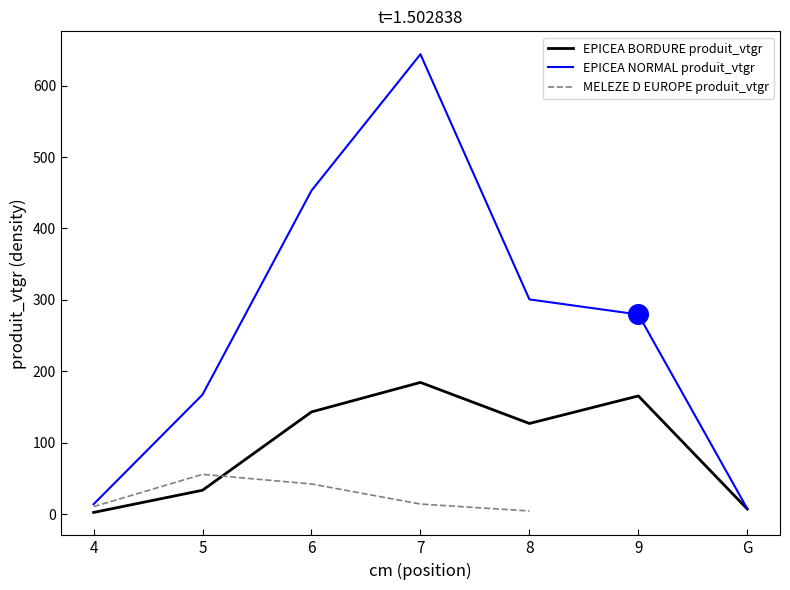

Which series reaches the maximum Y coordinate?

EPICEA NORMAL produit_vtgr